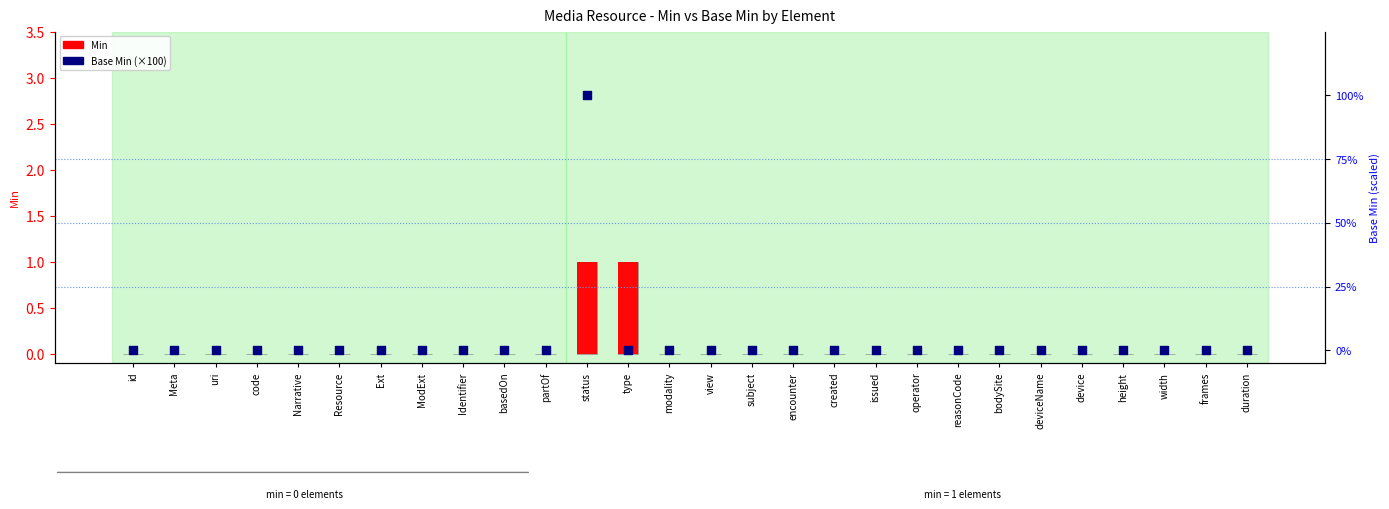

Which series has the largest total across all categories?

Base Min (scaled)